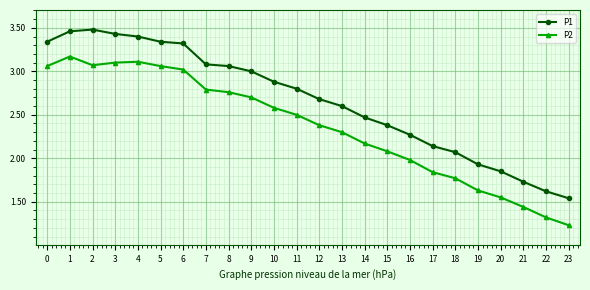

Does the chart have visible grid lines?

Yes